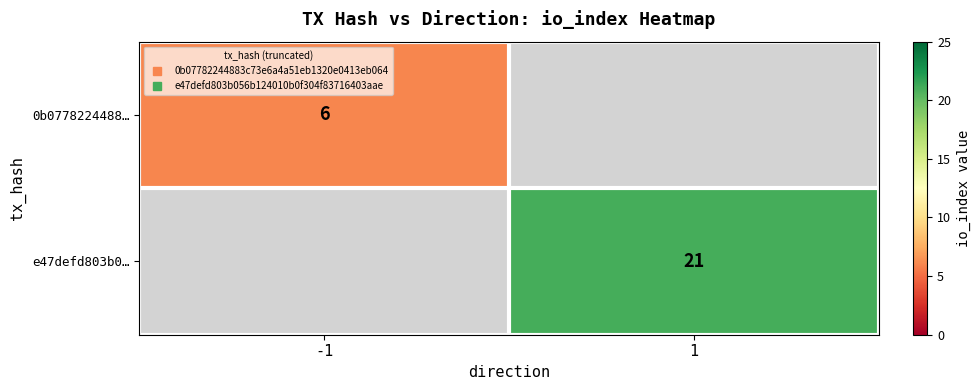

At which label does 0b0778224488… reach its minimum?

-1